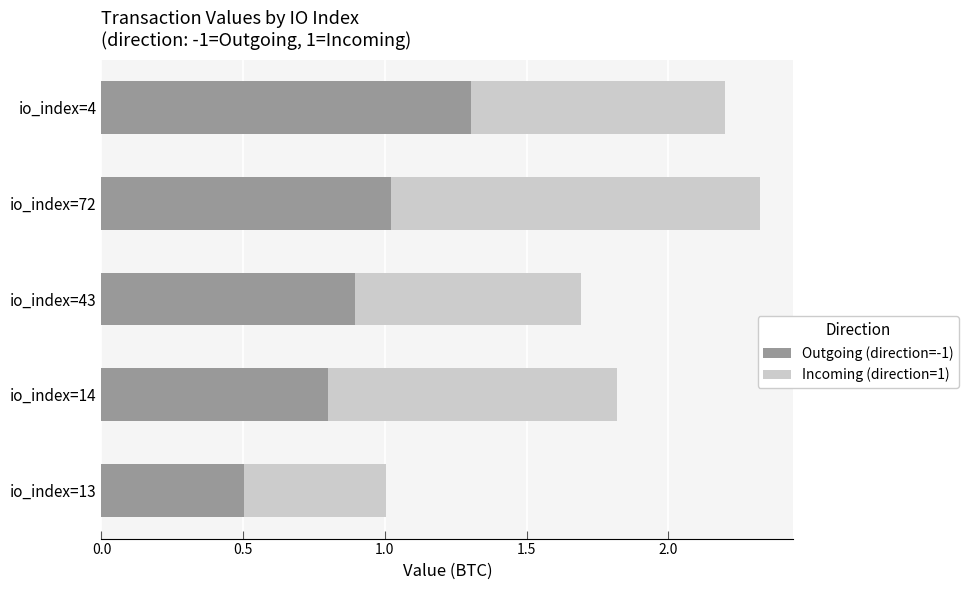

What is the highest value of the Outgoing (direction=-1) series?

1.3